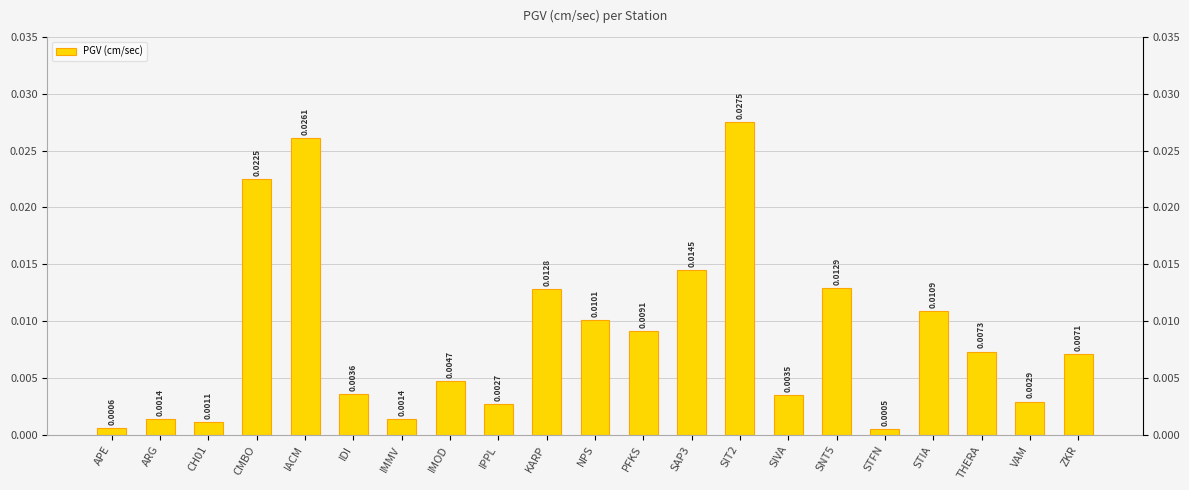

Reading right to left, what are all the values shown in this chart?

ZKR=0.0	VAM=0.0	THERA=0.0	STIA=0.0	STFN=0.0	SNT5=0.0	SIVA=0.0	SIT2=0.0	SAP3=0.0	PFKS=0.0	NPS=0.0	KARP=0.0	IPPL=0.0	IMOD=0.0	IMMV=0.0	IDI=0.0	IACM=0.0	CMBO=0.0	CH01=0.0	ARG=0.0	APE=0.0